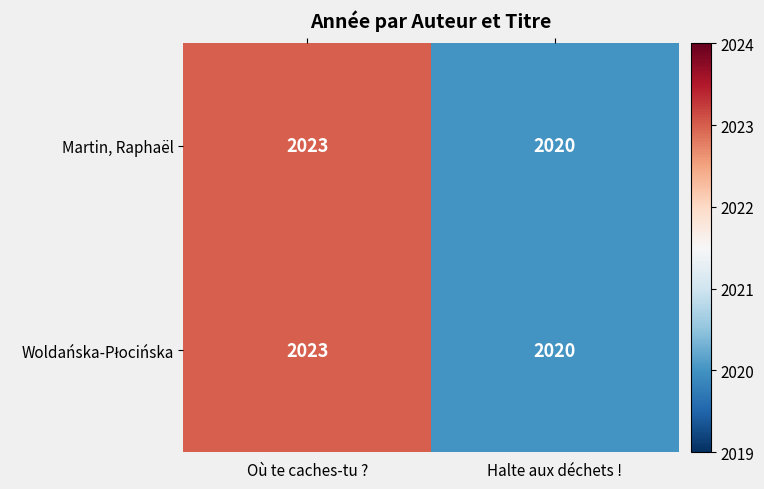

True or false: Martin, Raphaël has a value of 2023 at Où te caches-tu ?.

True